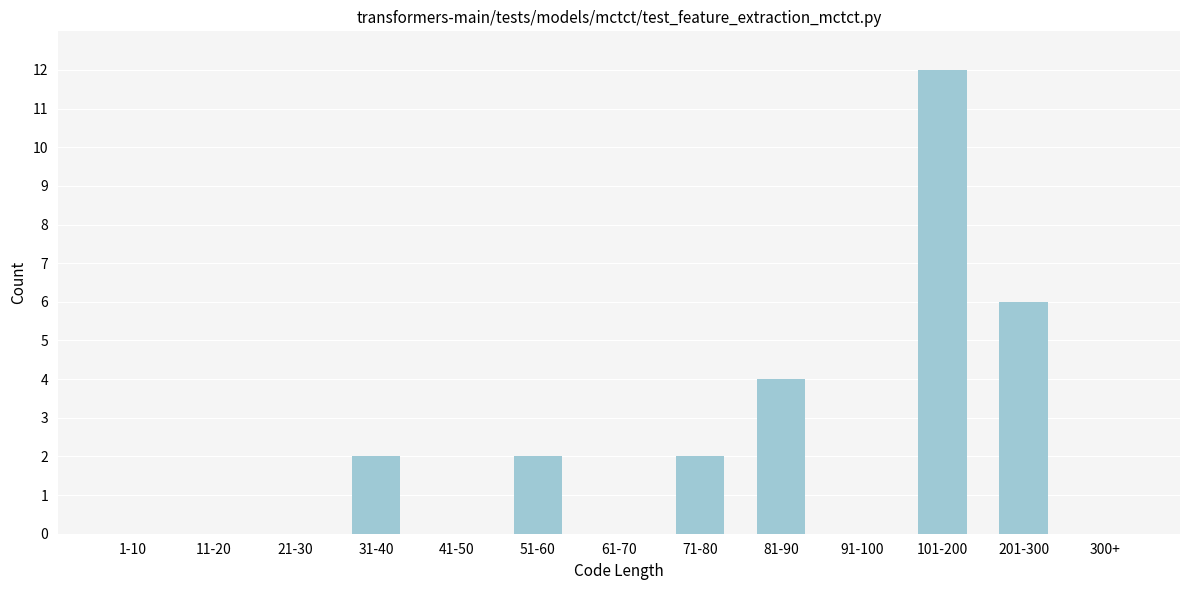

Reading left to right, what are all the values shown in this chart?

1-10=0	11-20=0	21-30=0	31-40=2	41-50=0	51-60=2	61-70=0	71-80=2	81-90=4	91-100=0	101-200=12	201-300=6	300+=0